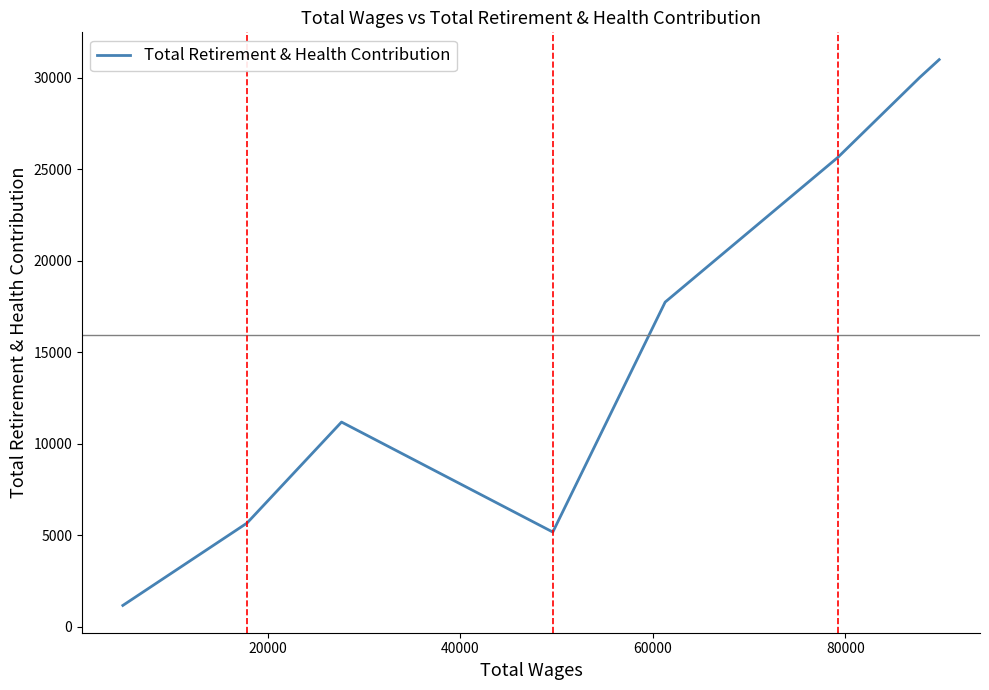

True or false: there are more than 0 points higher than both neighbors.

True